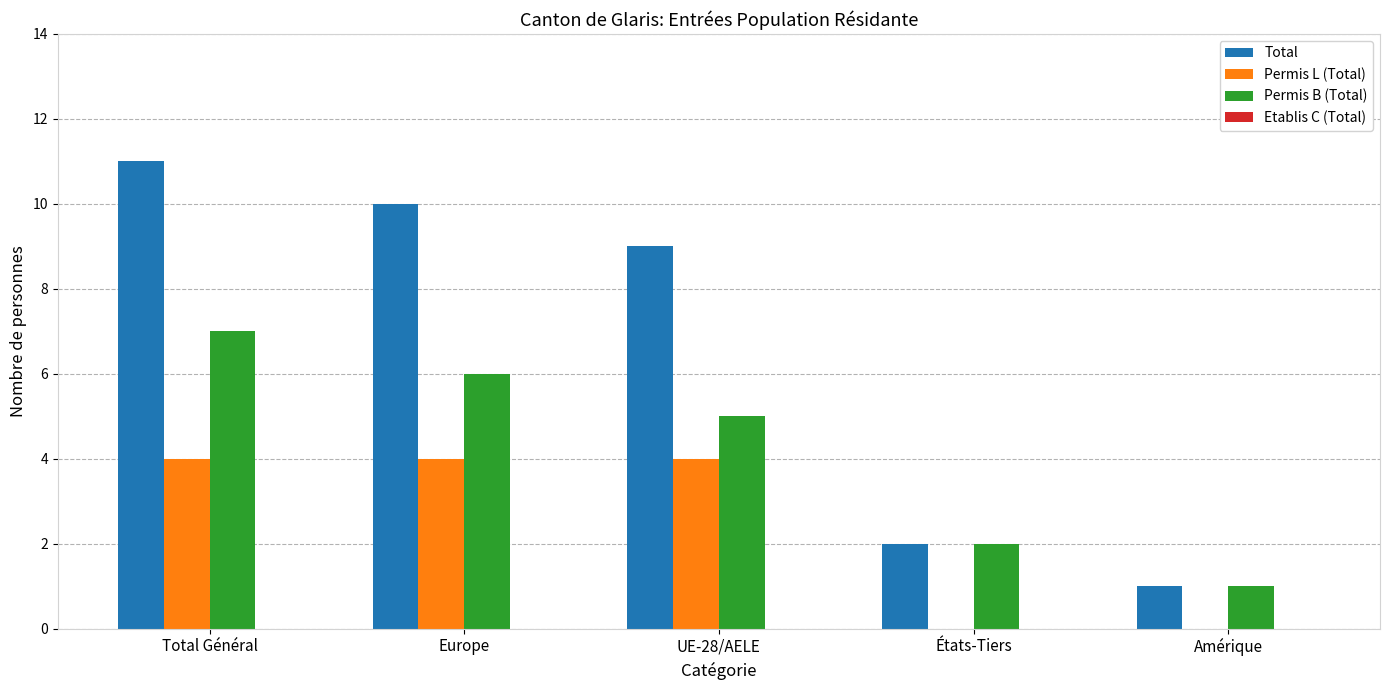

What is the maximum value for Permis B (Total)?

7